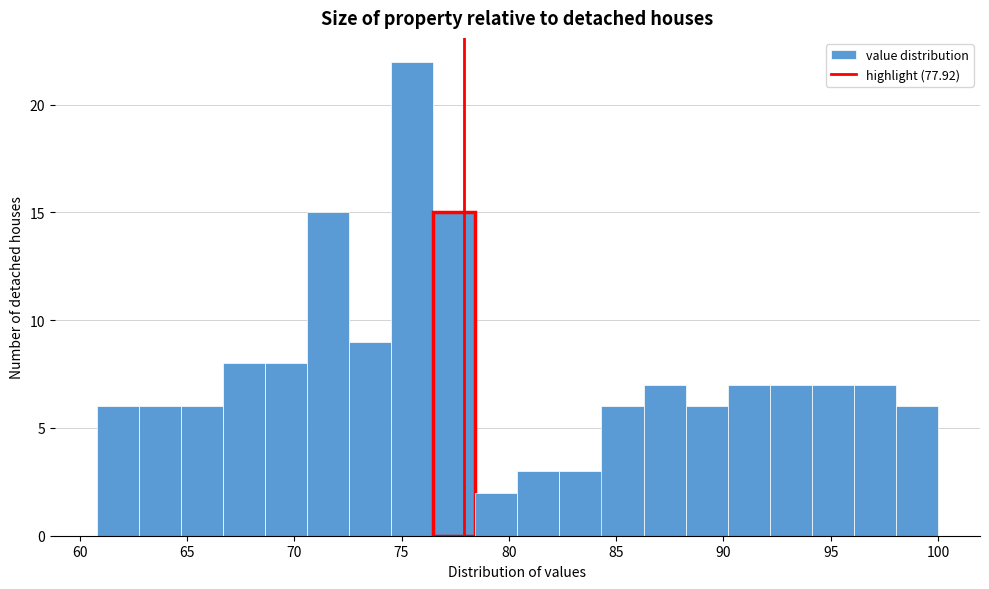

Around what value on the x-axis is the tallest bar? Give the approximate position of its centre, as read against the axis.

75.5